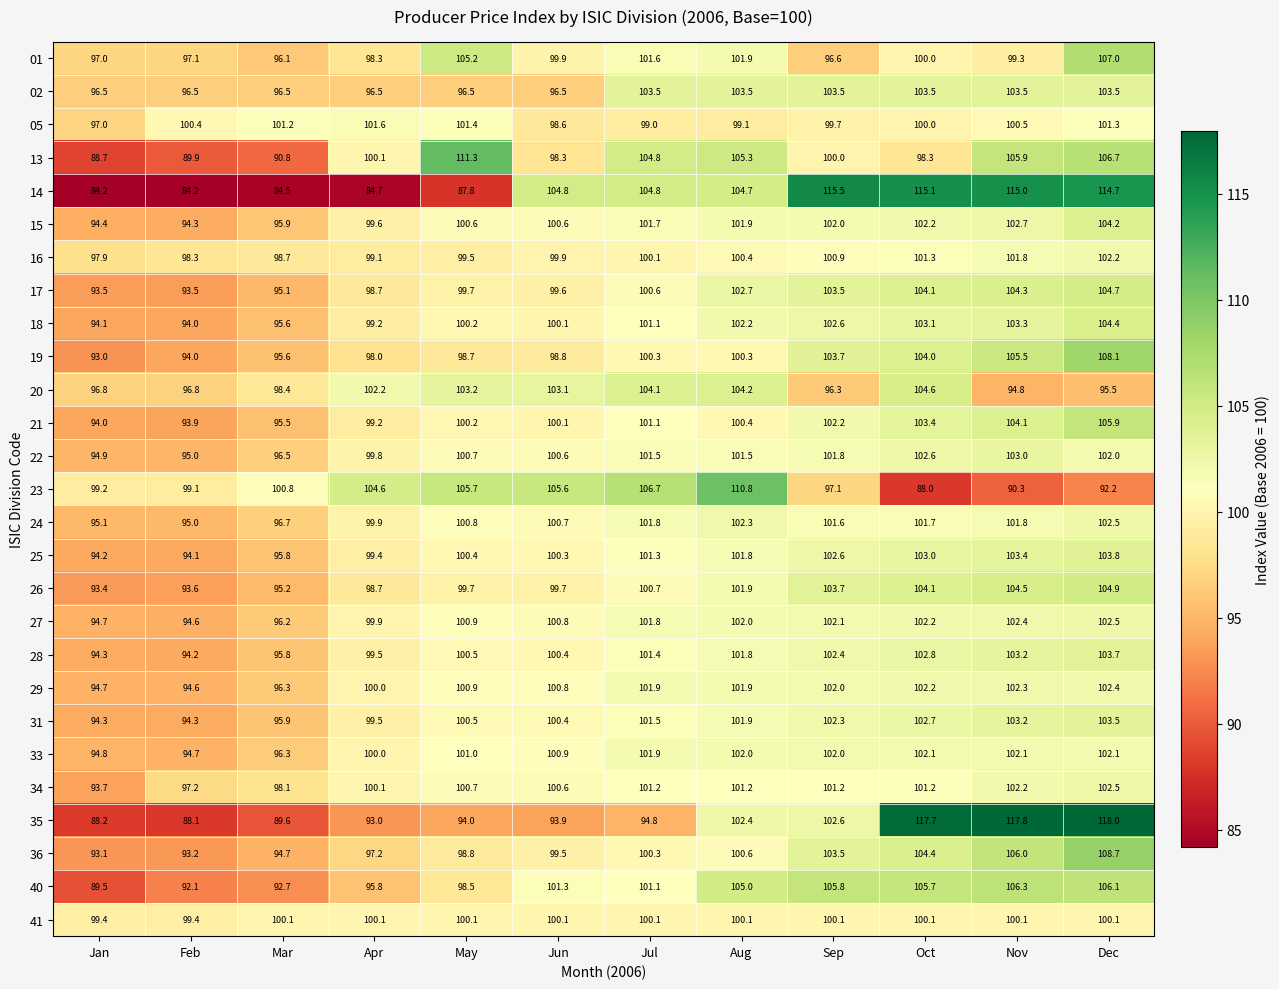

At which label is 27 closest to 98?

Mar